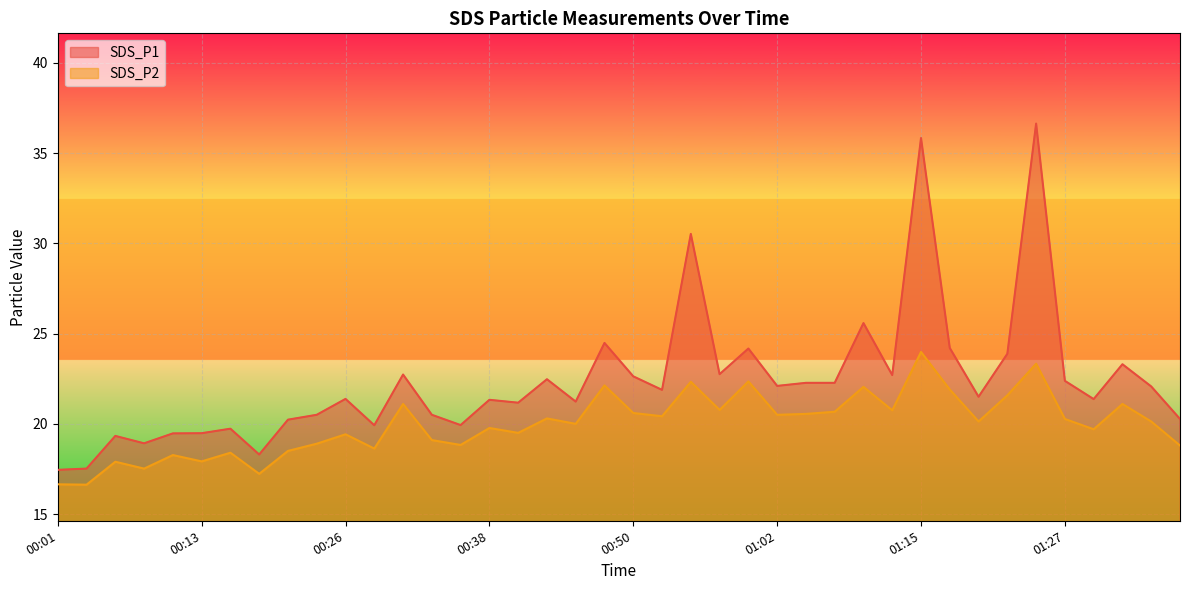

How many values in the SDS_P2 series are below 20?

18